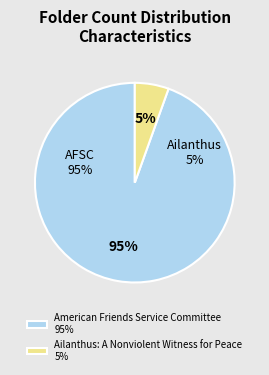

Is it true that American Friends Service Committee is 88% of the pie?

False